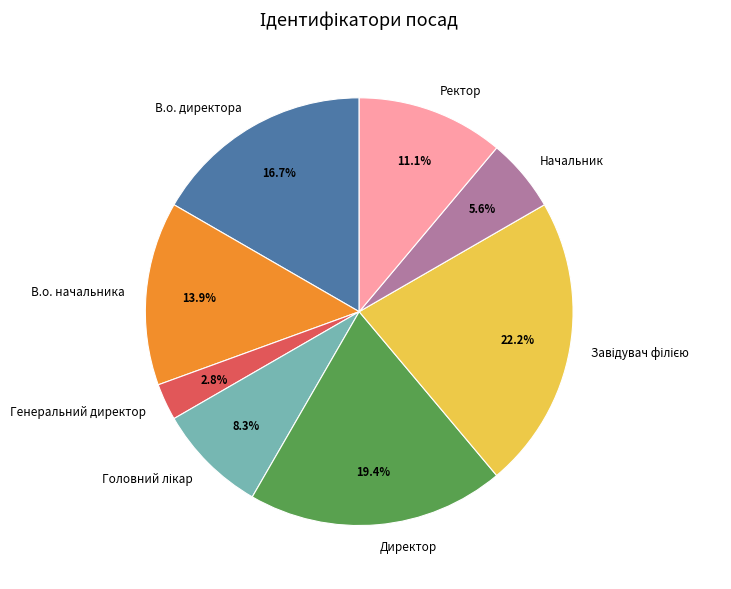

Which category has the smallest portion of the pie?

Генеральний директор